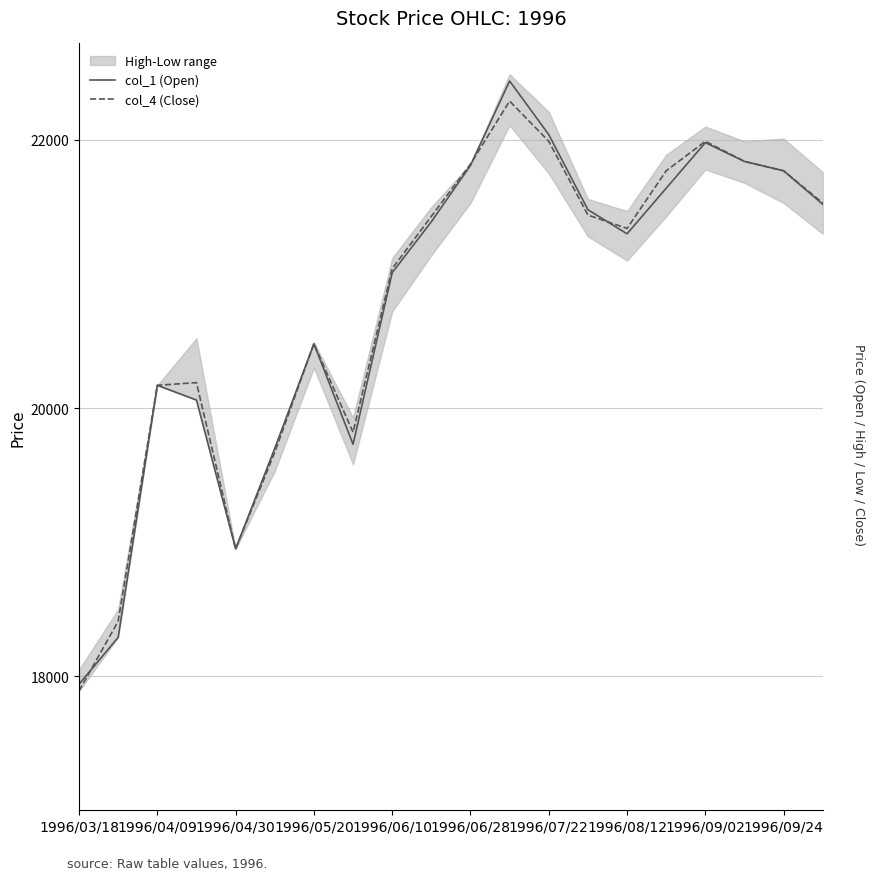

How many lines are shown in the chart?

2